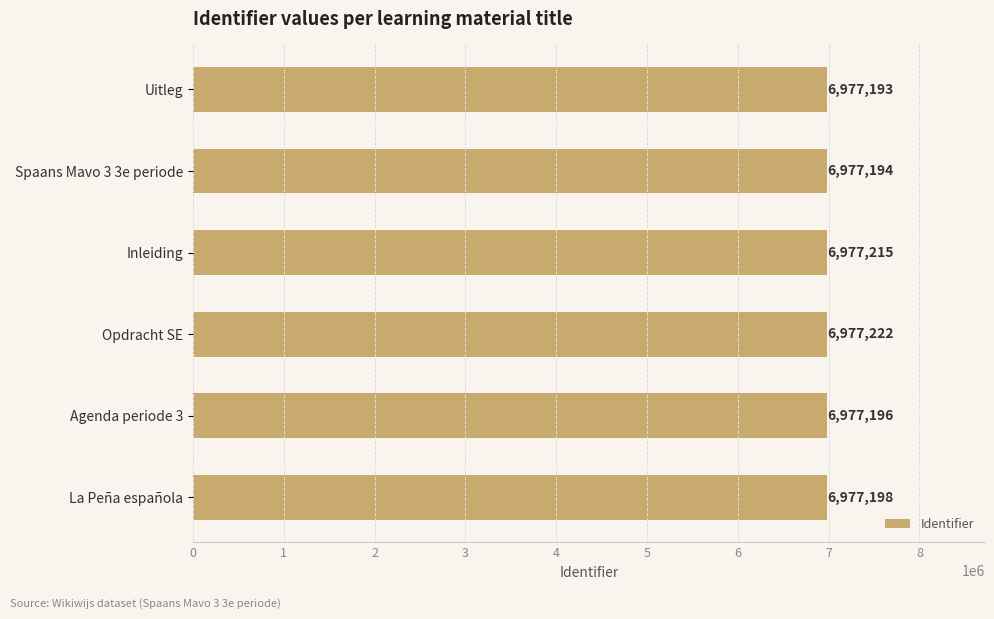

Reading top to bottom, what are all the values shown in this chart?

Uitleg=6977193	Spaans Mavo 3 3e periode=6977194	Inleiding=6977215	Opdracht SE=6977222	Agenda periode 3=6977196	La Peña española=6977198